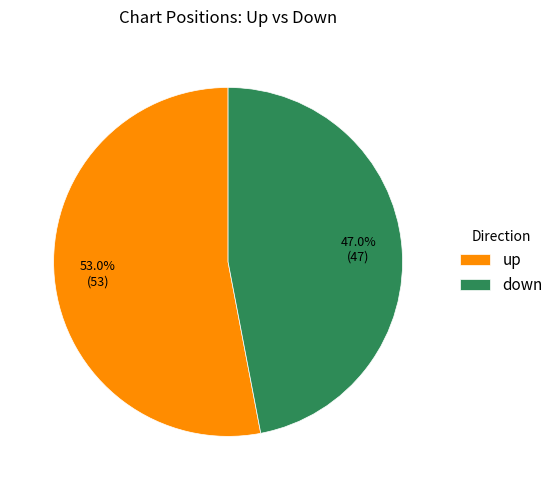

Count the number of slices in the pie.

2